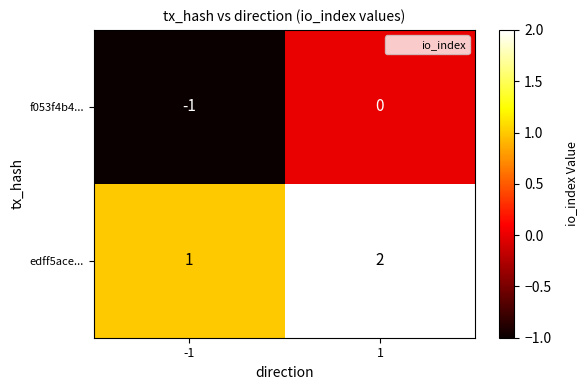

Is the value of edff5ace... at -1 greater than the value of f053f4b4... at -1?

Yes